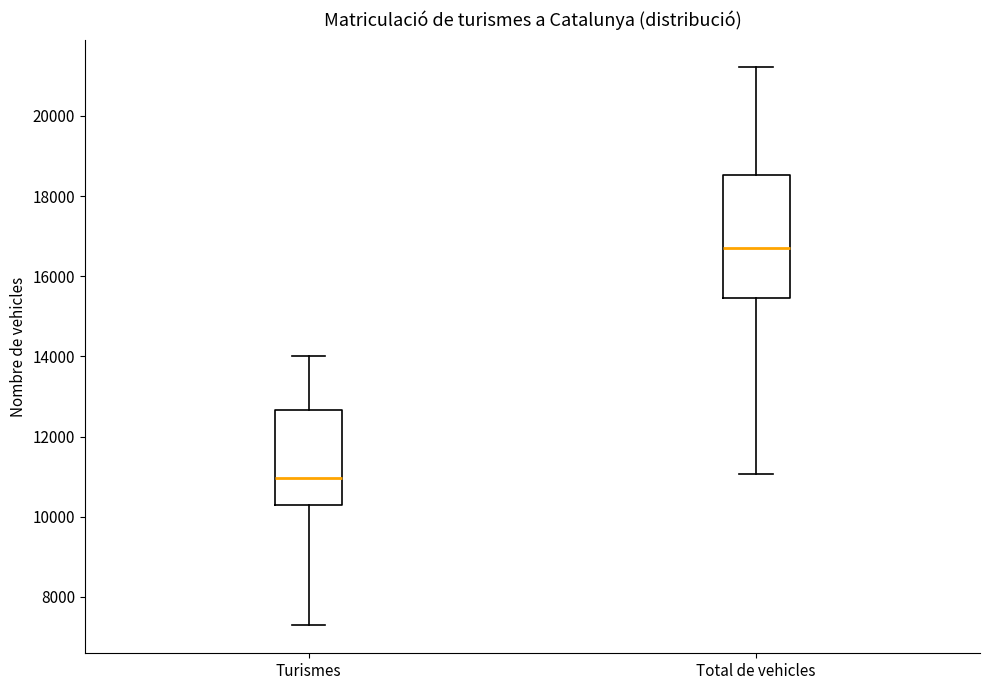

Where is the lower edge of the box for Total de vehicles on the y-axis? The values are not printed on the chart, so give them approximately, as read against the axis.

15400